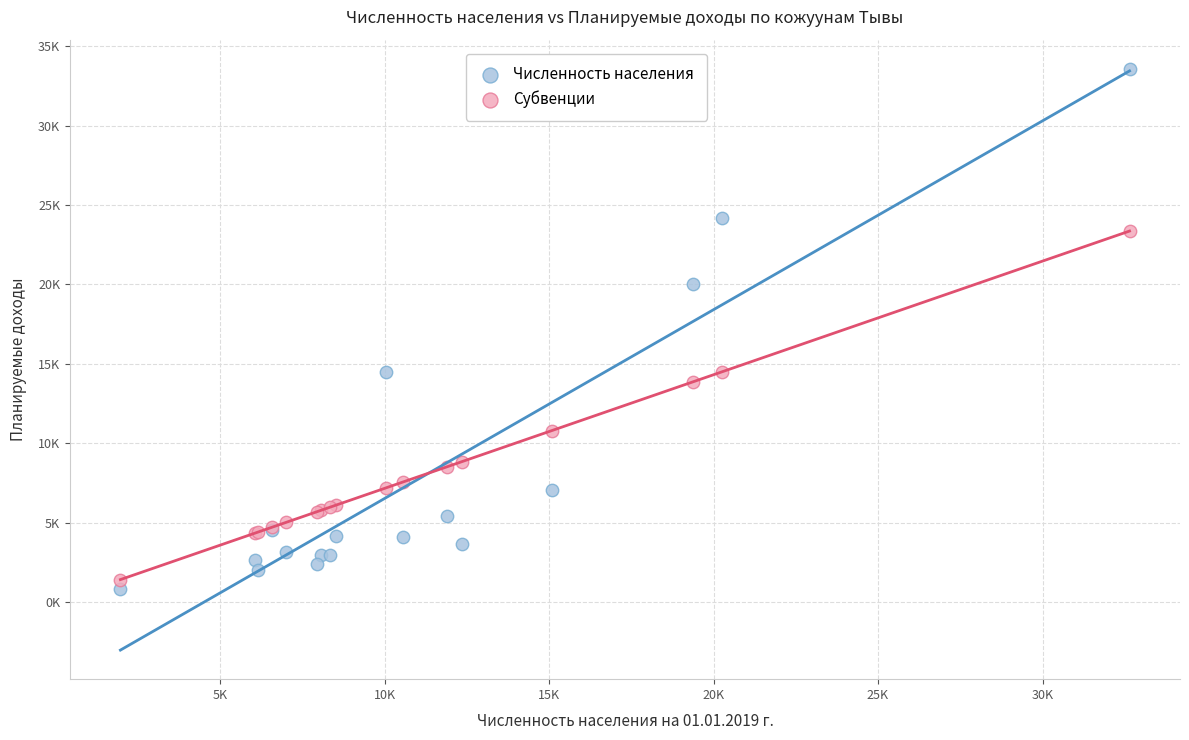

Which series reaches the minimum Y coordinate?

Численность населения